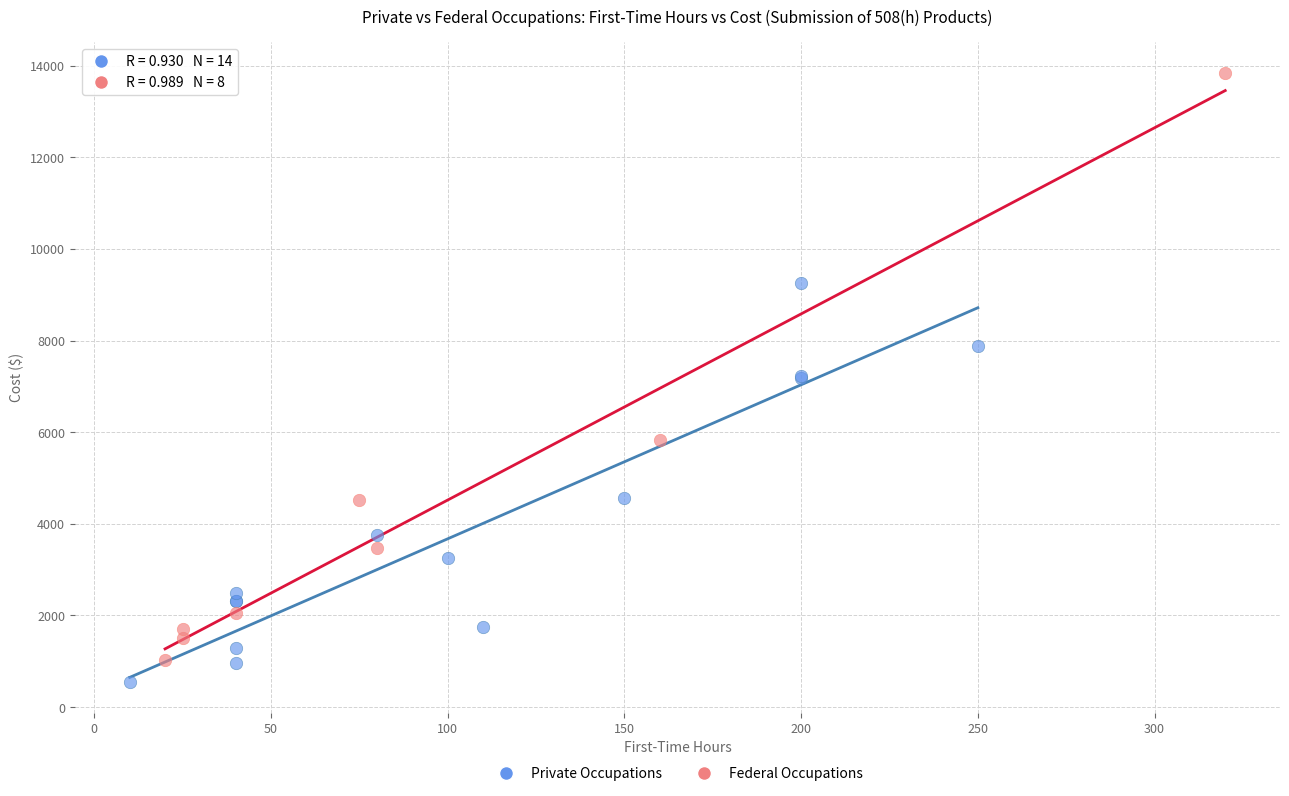

Which series has the widest spread of Y values?

Federal Occupations